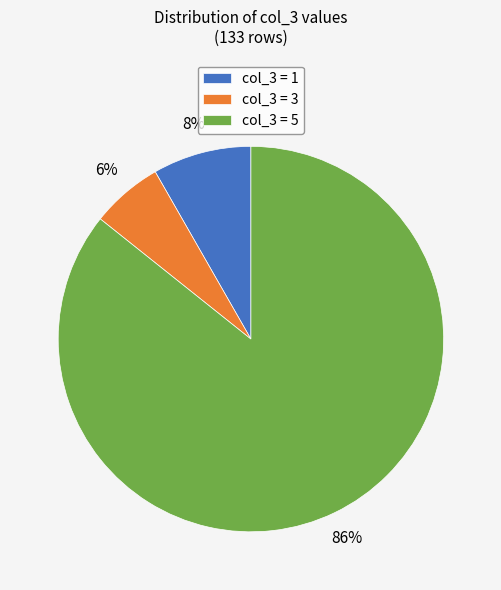

To the nearest percent, what portion does col_3 = 3 represent?

6%